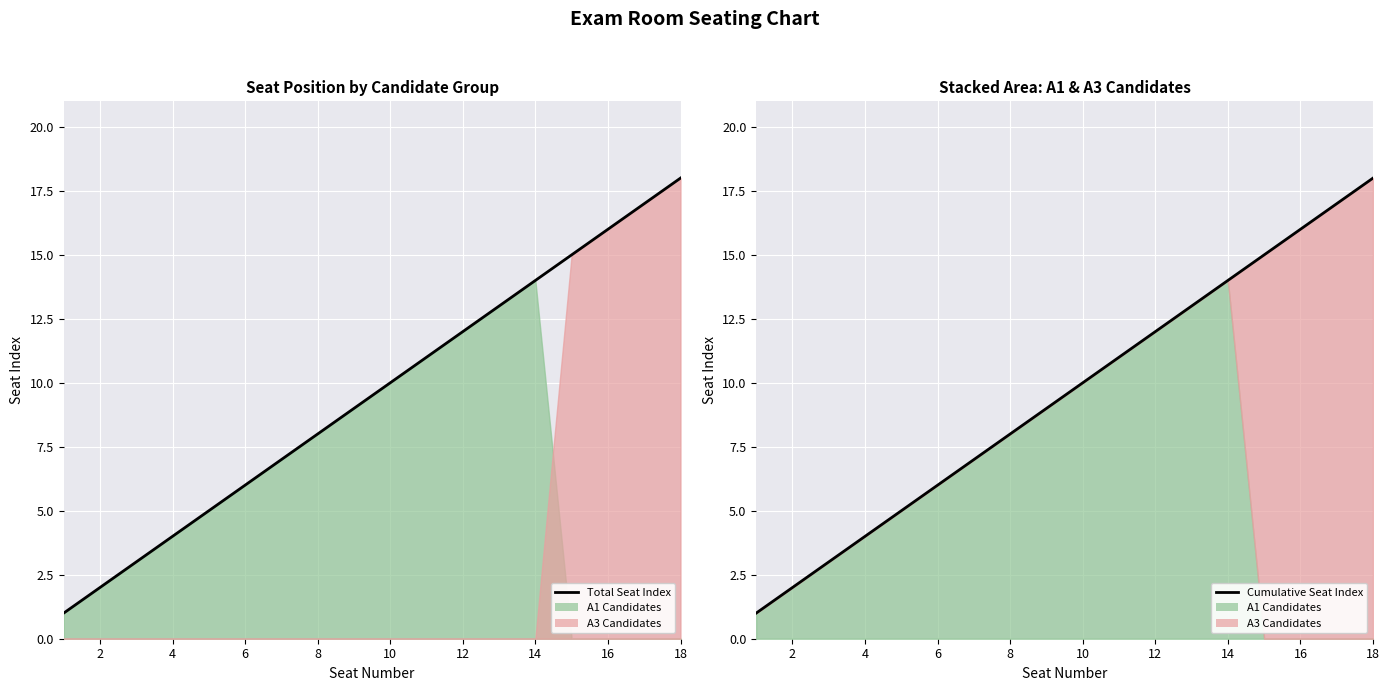

True or false: Cumulative Seat Index has more than 0 interior local peaks.

False